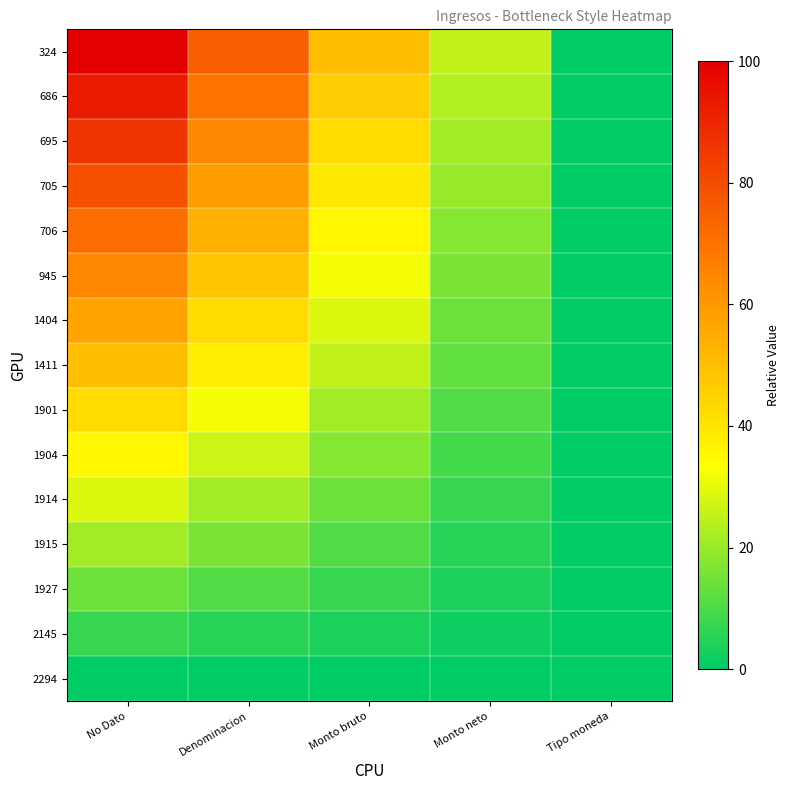

What is the total value across all series at Denominacion?

562.5